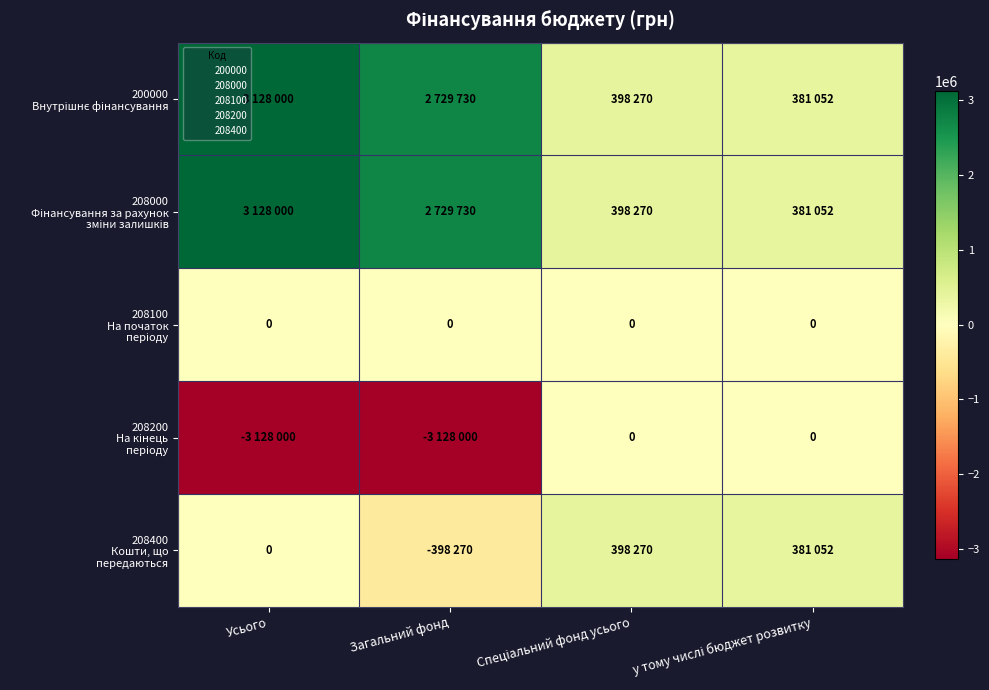

Which category has the lowest value in the 200000 Внутрішнє фінансування series?

у тому числі бюджет розвитку